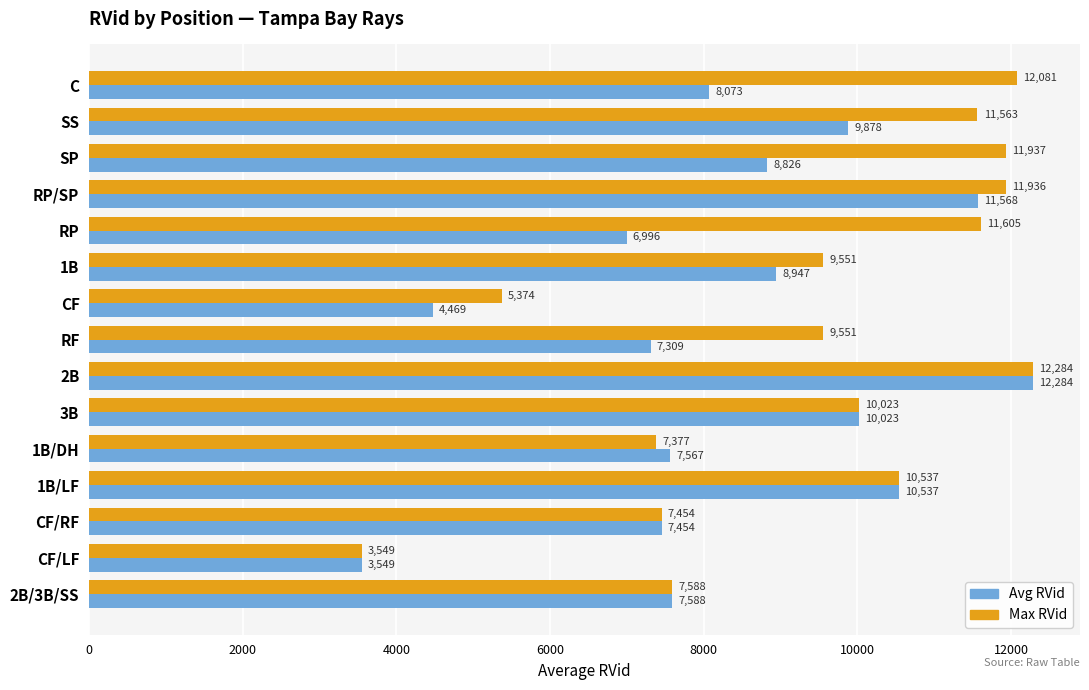

The value of Avg RVid at RF is 7309. True or false?

True